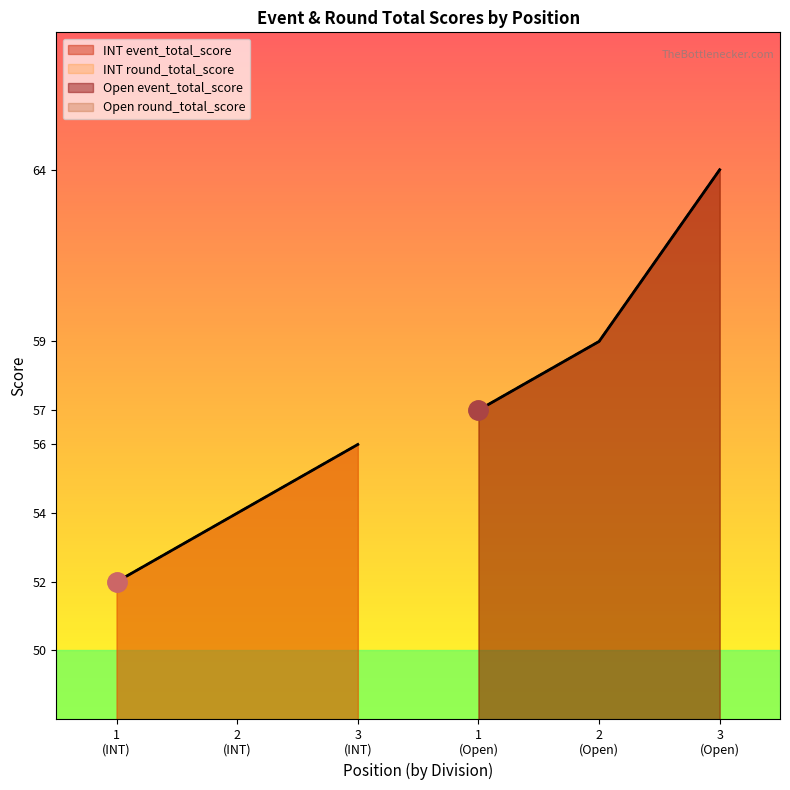

What is the highest value of the event_total_score series?

64